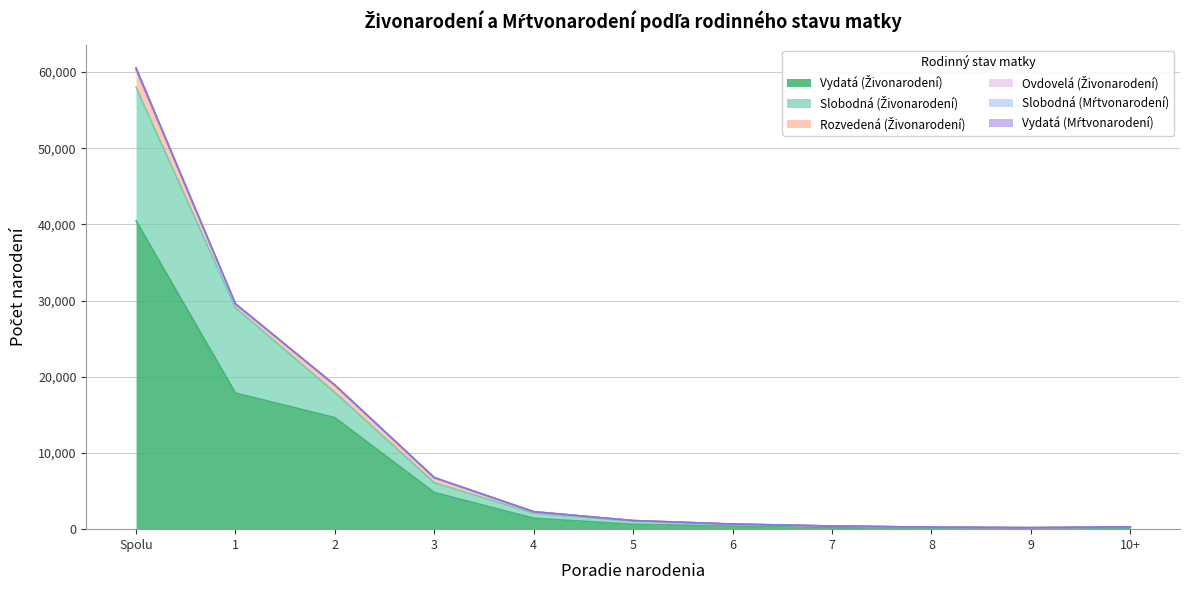

True or false: Vydatá (Živonarodení) has a value of 40498 at Spolu.

True